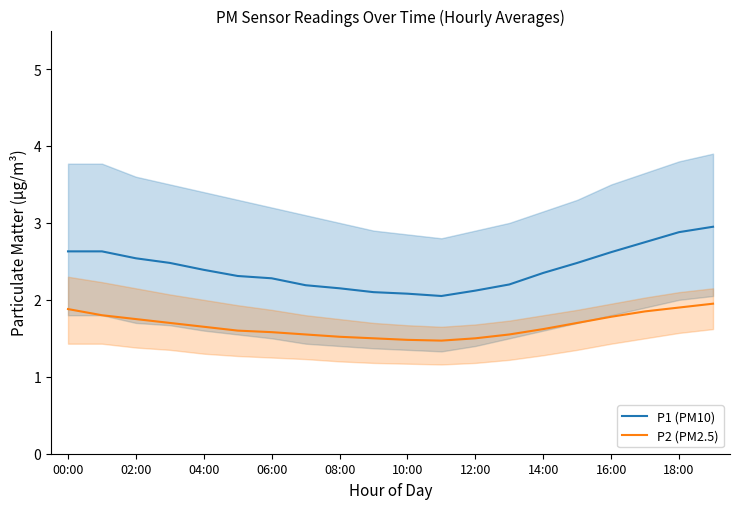

Which series has the largest range (max minus min)?

P1 (PM10)